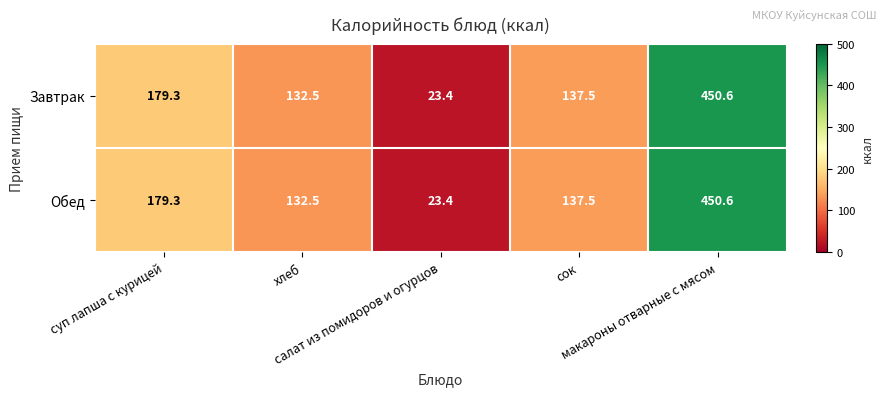

What is the lowest value of the Завтрак series?

23.4